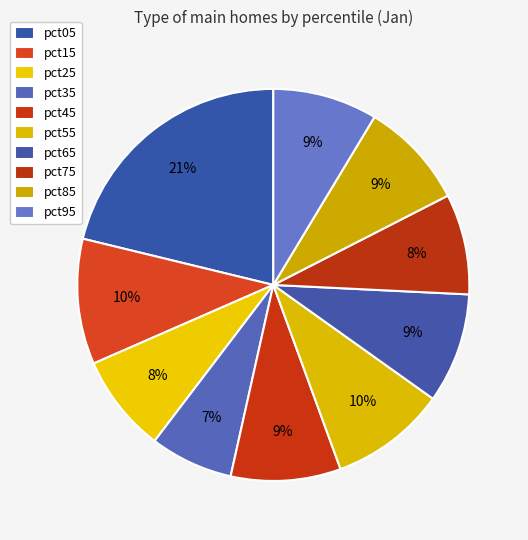

To the nearest percent, what is the difference between the pct85 and pct55 slice percentages?

1%